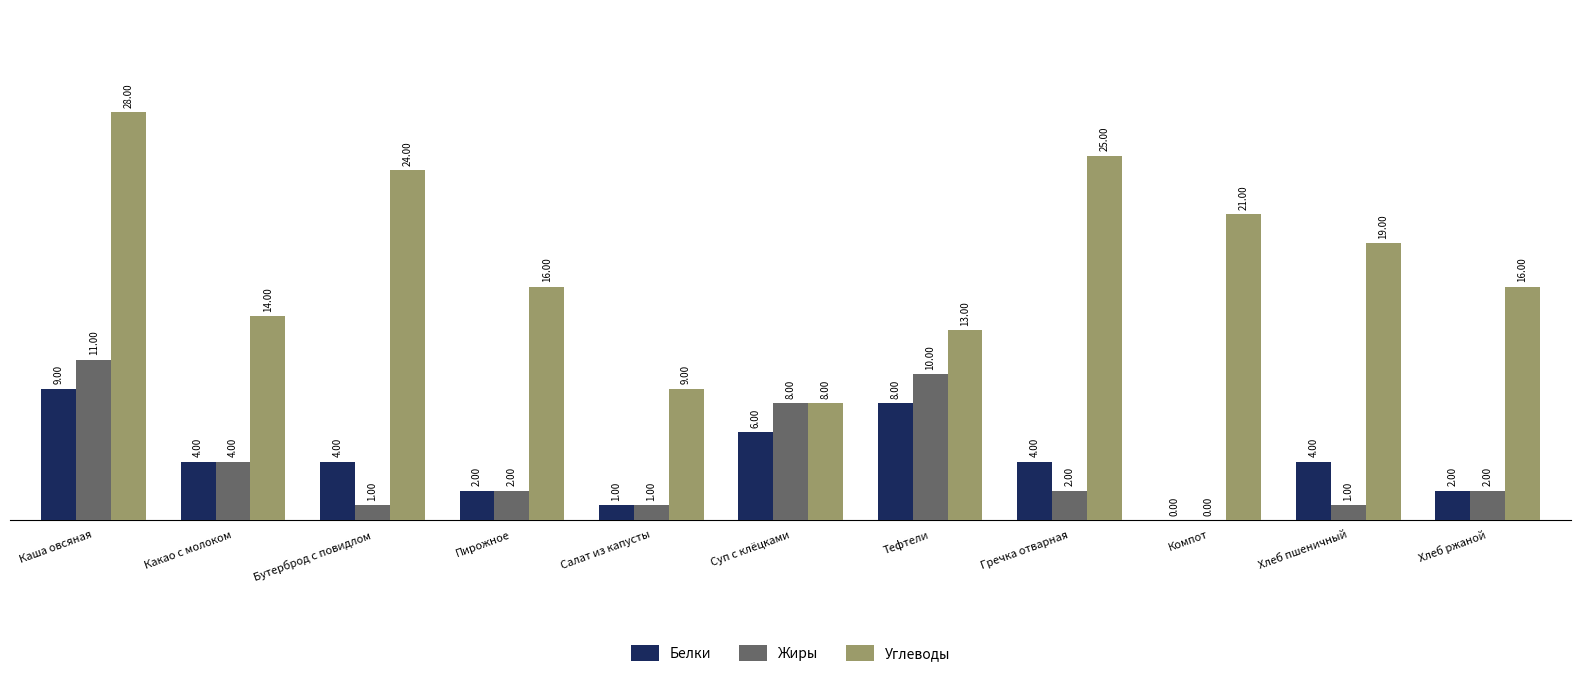

Which series changed the most between Каша овсяная and Суп с клёцками?

Углеводы